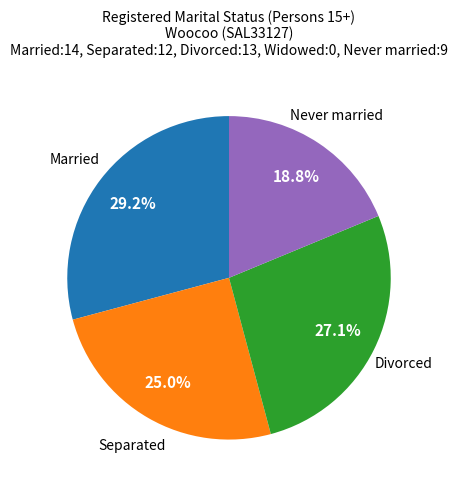

Is there any slice that represents more than half of the pie?

No